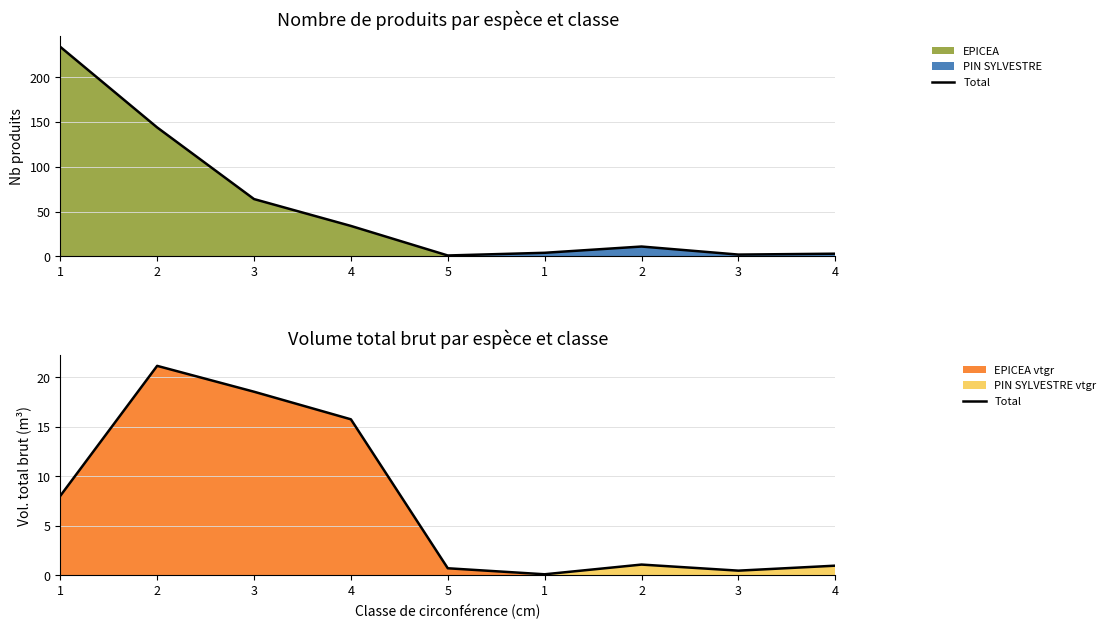

Where is the first local maximum?

2